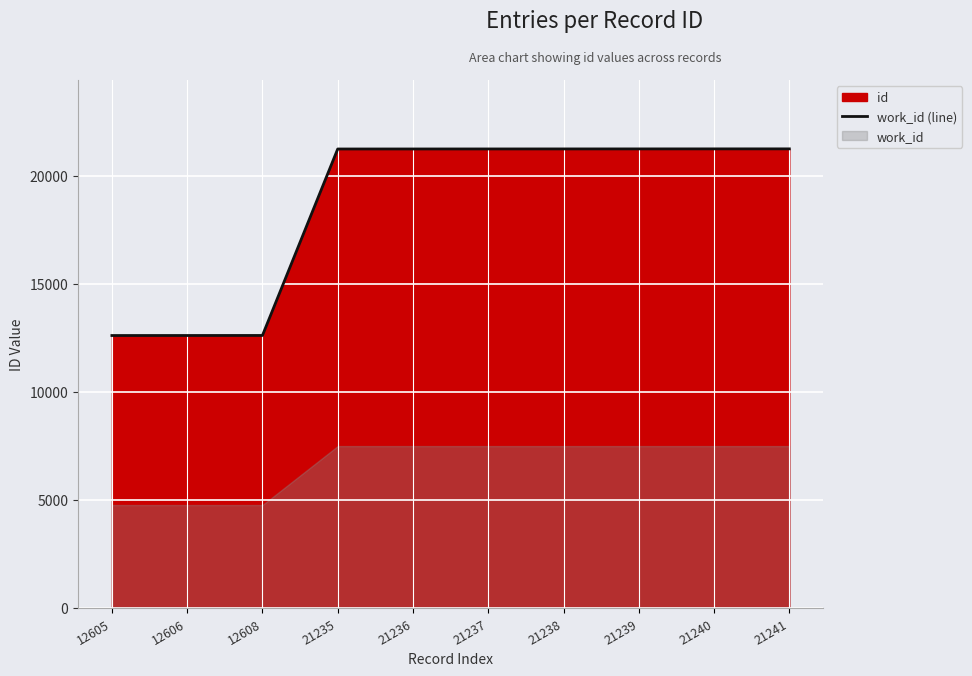

What is the sum of the values at 21235 and 21238?

42473